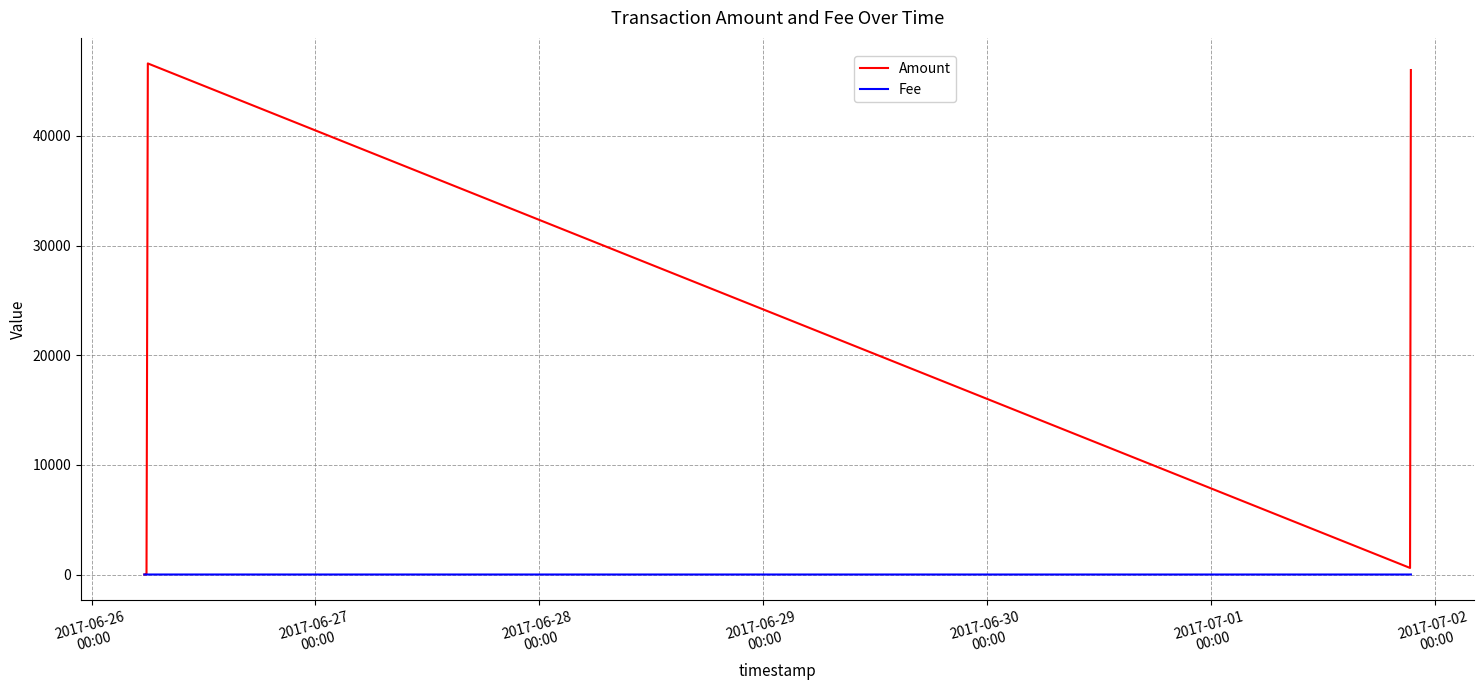

Which series has the largest total across all categories?

Amount